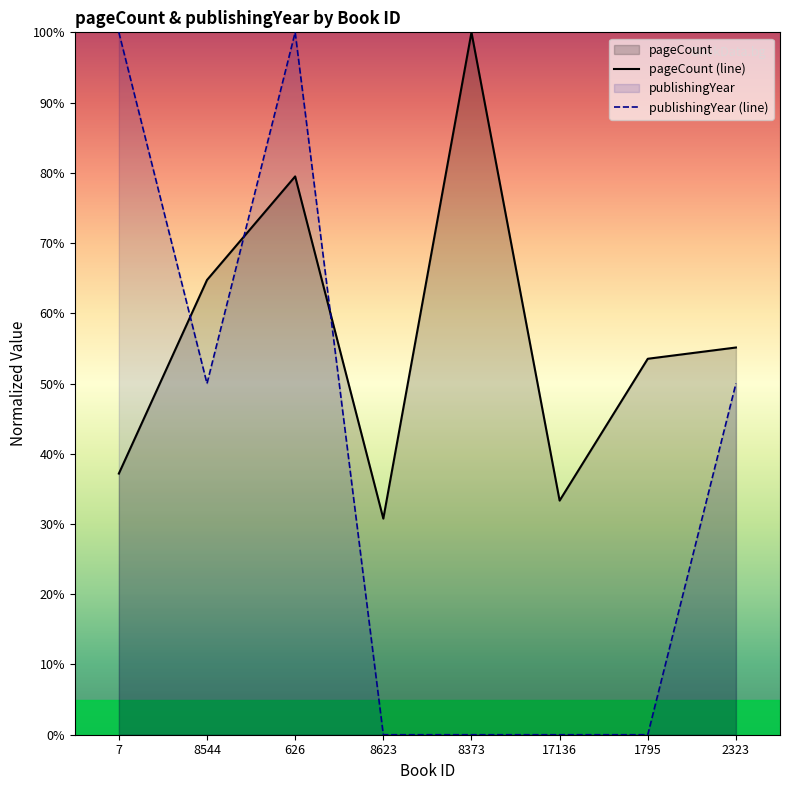

Reading left to right, list all the values displayed in this chart.

pageCount (line): 37.2	64.7	79.5	30.8	100.0	33.3	53.5	55.1
publishingYear (line): 100.0	50.0	100.0	0.0	0.0	0.0	0.0	50.0